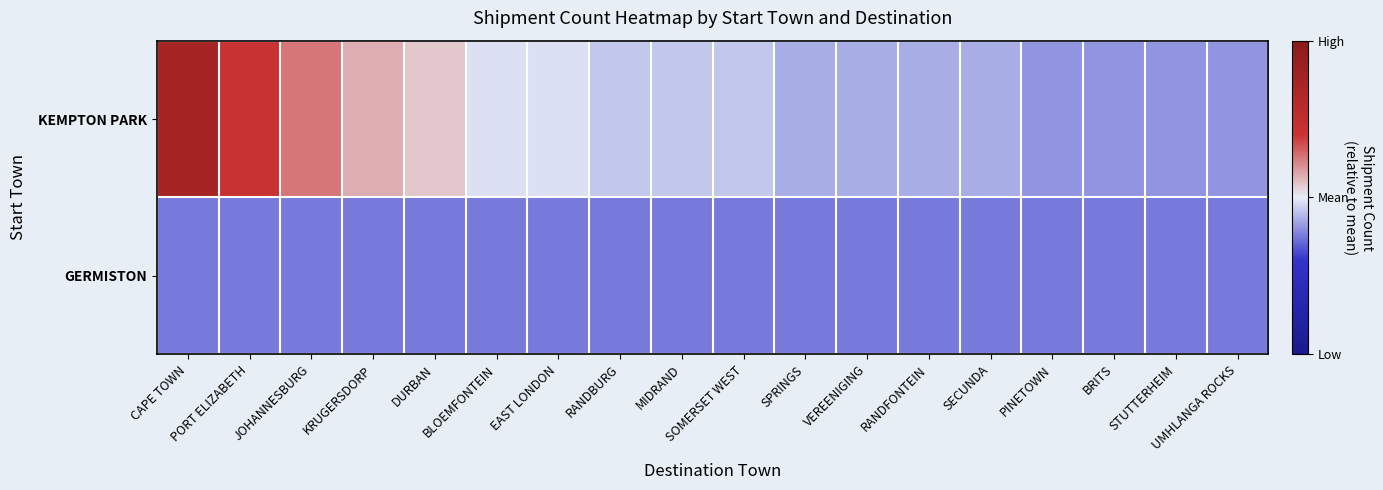

What is the spread (max minus min) of values at PORT ELIZABETH?

0.7